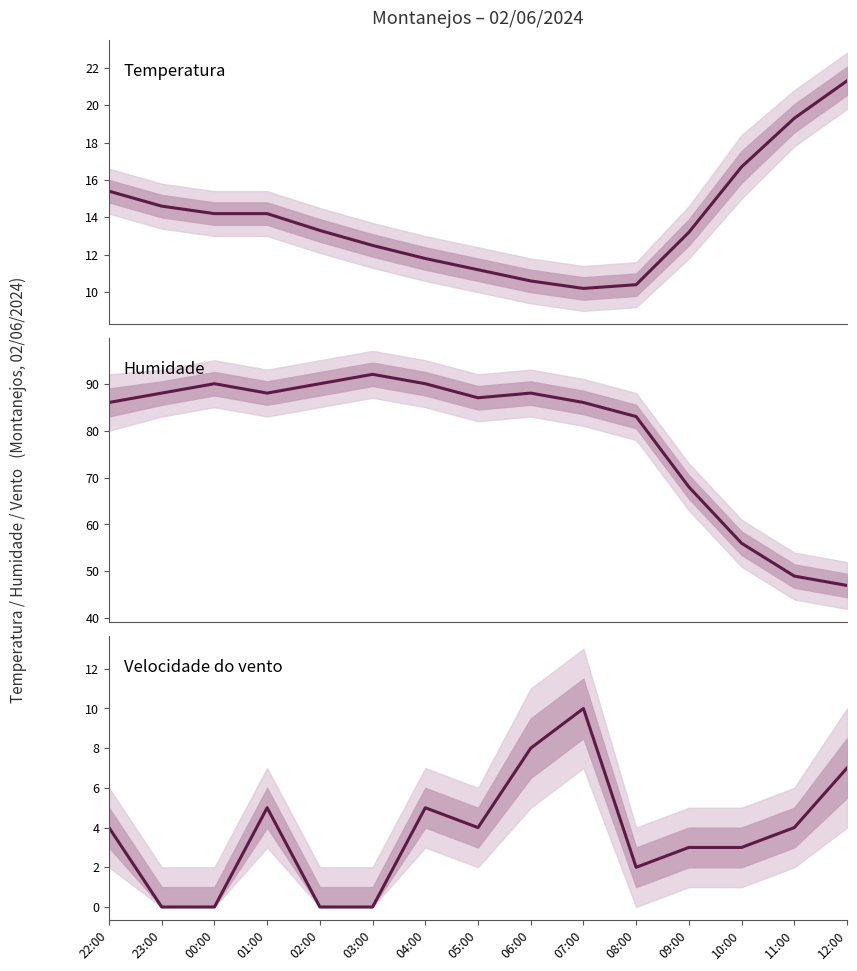

At which category does the chart reach its minimum across all series?

23:00